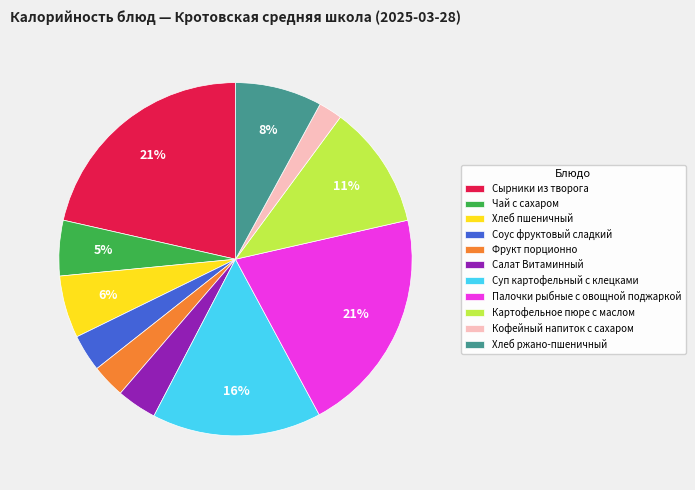

Does Суп картофельный с клецками account for over 50% of the chart?

No